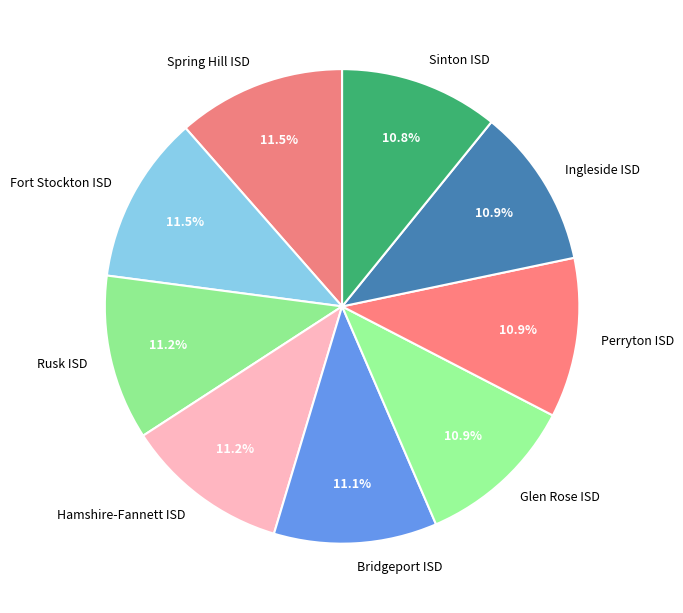

Does Glen Rose ISD account for over 50% of the chart?

No